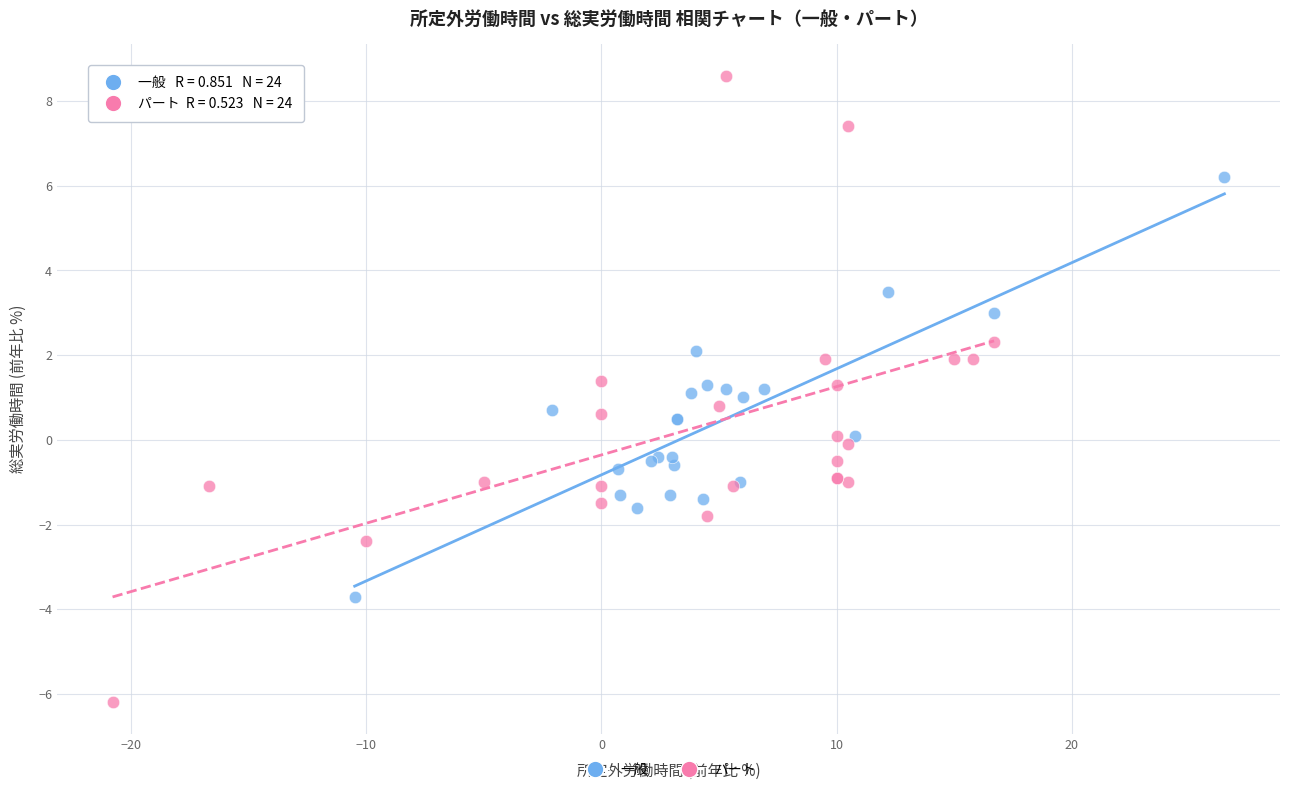

Which series has the largest Y range (max minus min)?

パート